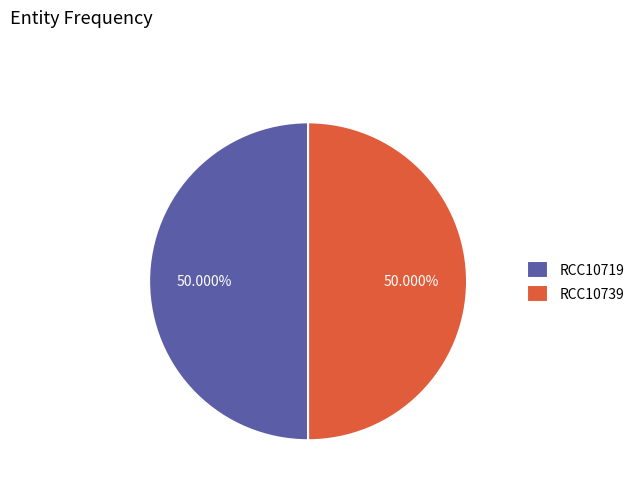

How many slices are in this pie chart?

2